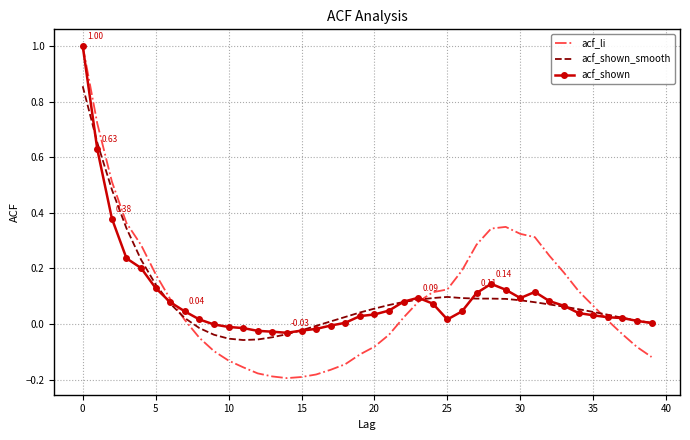

After their last crossing, which series has the higher values: acf_shown or acf_li?

acf_shown